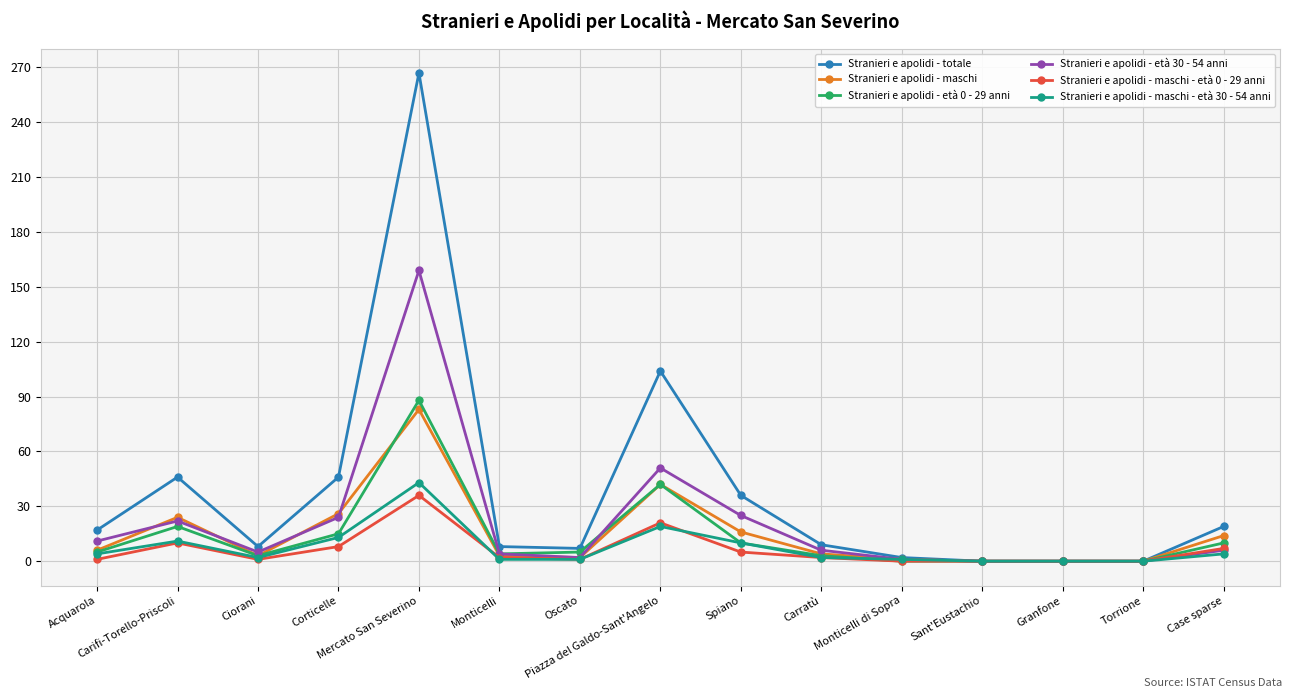

Which series has the widest spread of values?

Stranieri e apolidi - totale